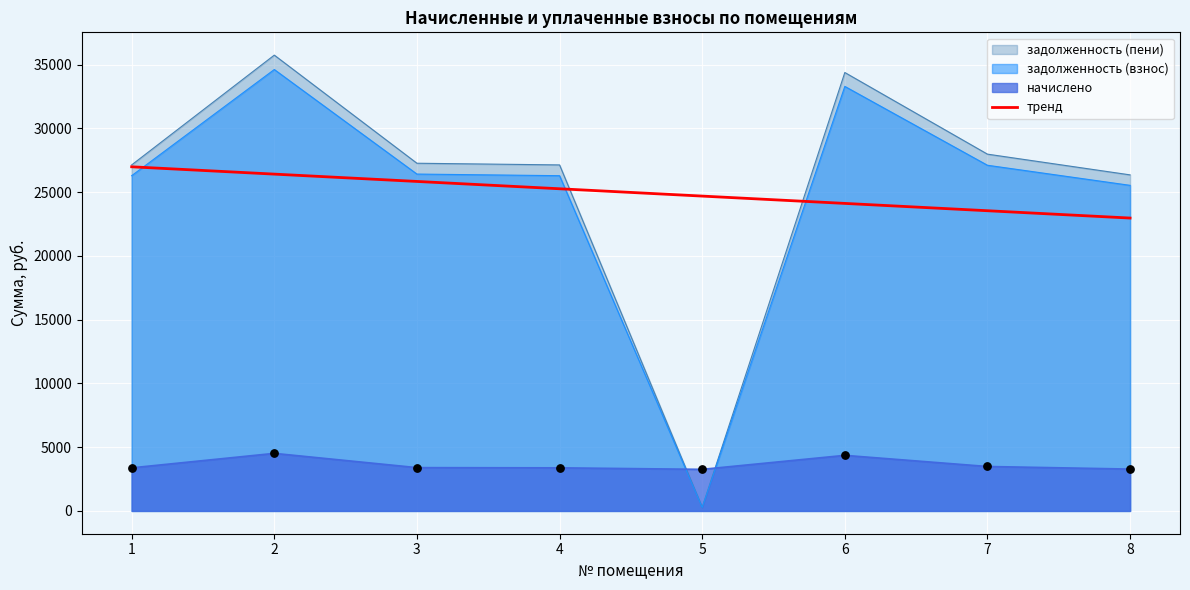

What is the change in value from 6 to 8?

-1148.3